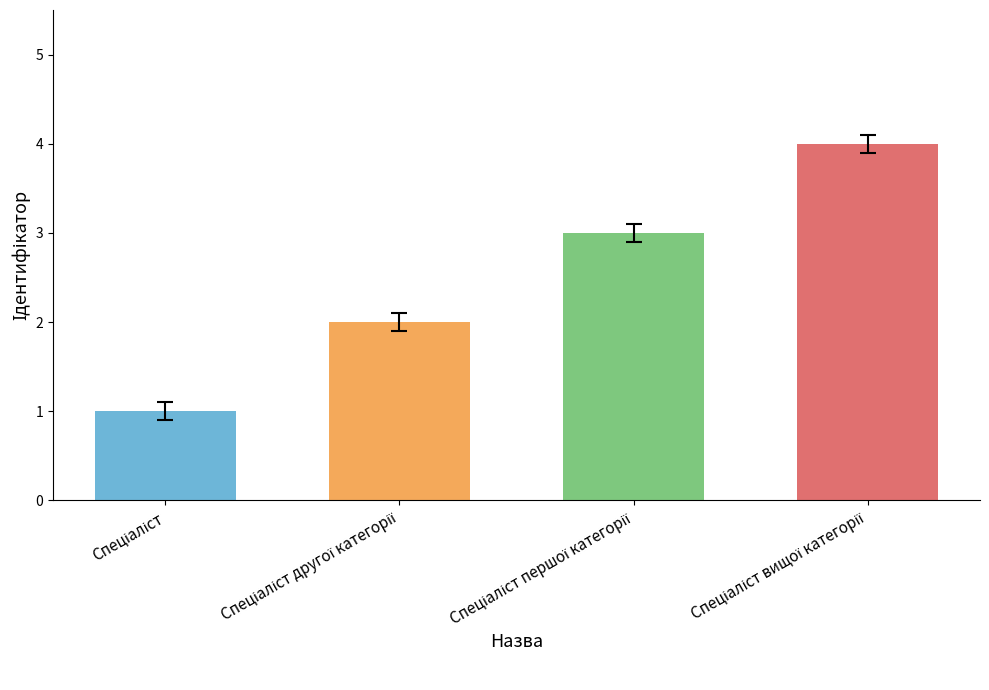

What is the difference between the maximum and minimum values?

3